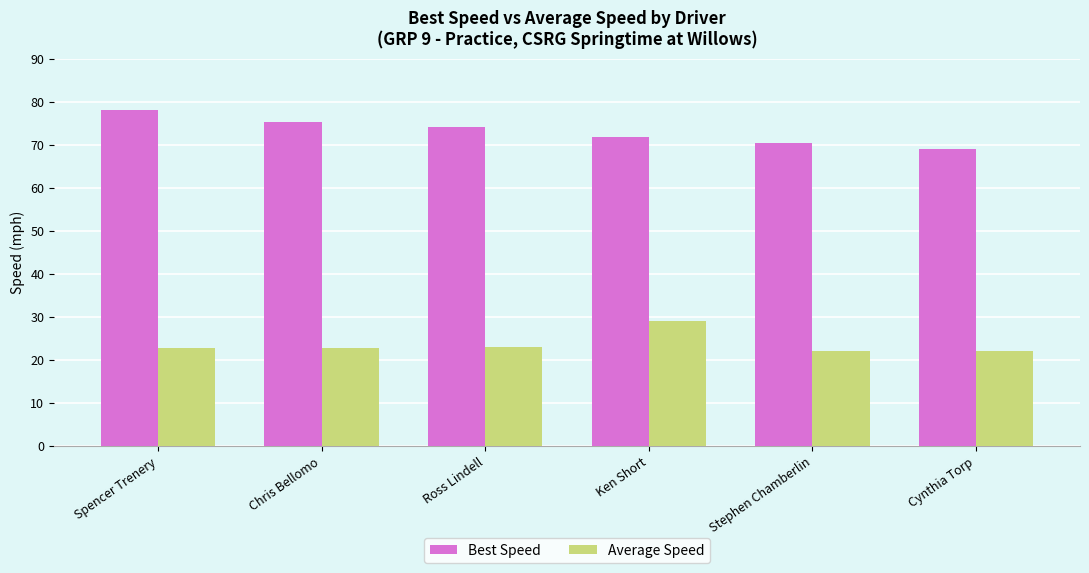

Is it true that Best Speed equals 39.4 at Spencer Trenery?

False